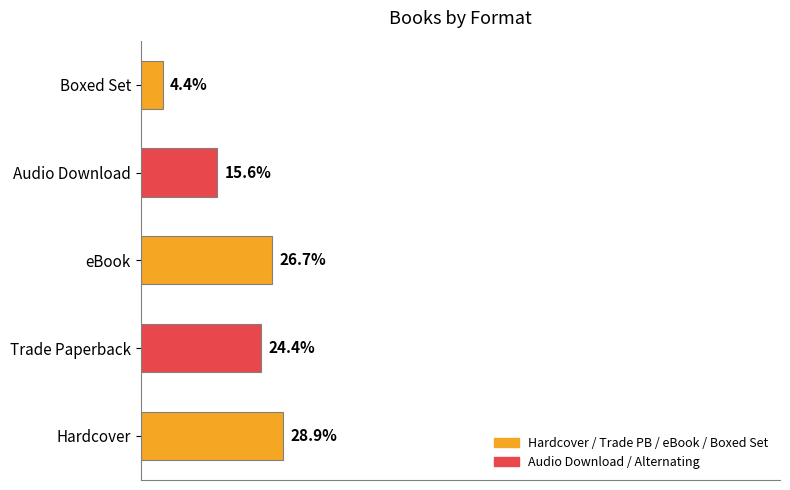

Where is the data nearest to the value 16?

Audio Download